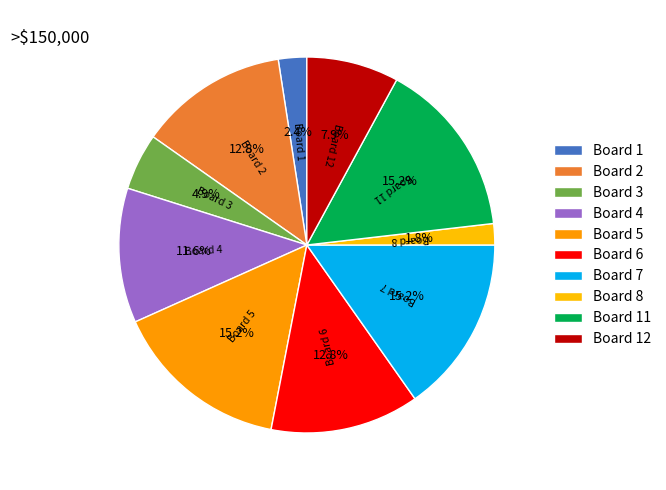

Count the number of slices in the pie.

10